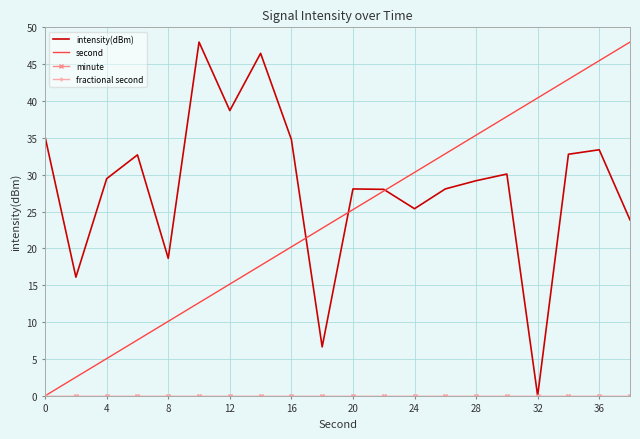

Rank the series by their maximum value, from lowest to highest.

minute, fractional second, intensity(dBm), second